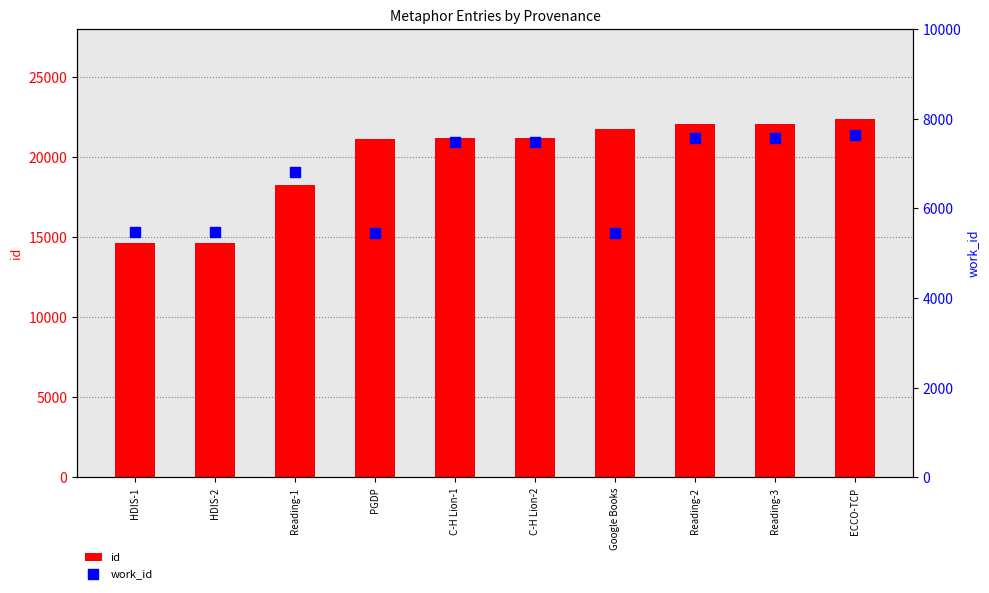

Which series has the largest Y range (max minus min)?

id